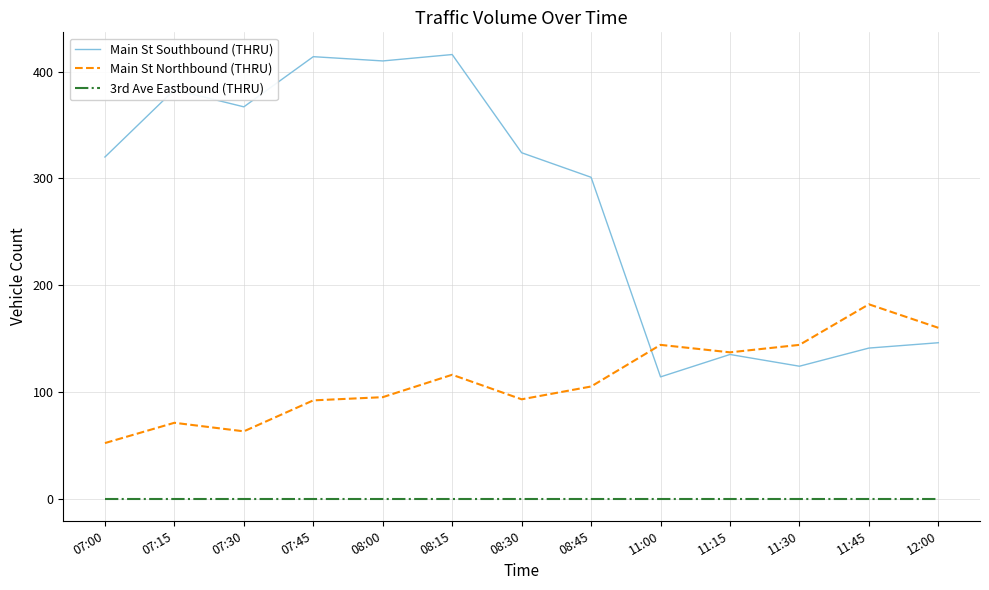

What is the spread (max minus min) of values at 07:45?

414